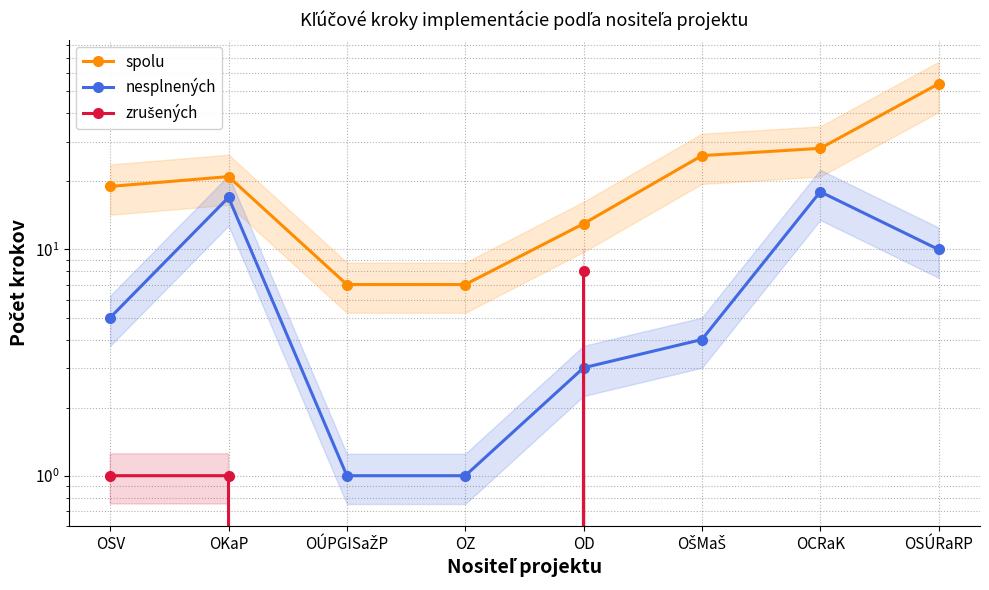

Reading right to left, what are all the values shown in this chart?

spolu: OSÚRaRP=54	OCRaK=28	OŠMaŠ=26	OD=13	OZ=7	OÚPGISaŽP=7	OKaP=21	OSV=19
nesplnených: OSÚRaRP=10	OCRaK=18	OŠMaŠ=4	OD=3	OZ=1	OÚPGISaŽP=1	OKaP=17	OSV=5
zrušených: OSÚRaRP=0	OCRaK=0	OŠMaŠ=0	OD=8	OZ=0	OÚPGISaŽP=0	OKaP=1	OSV=1